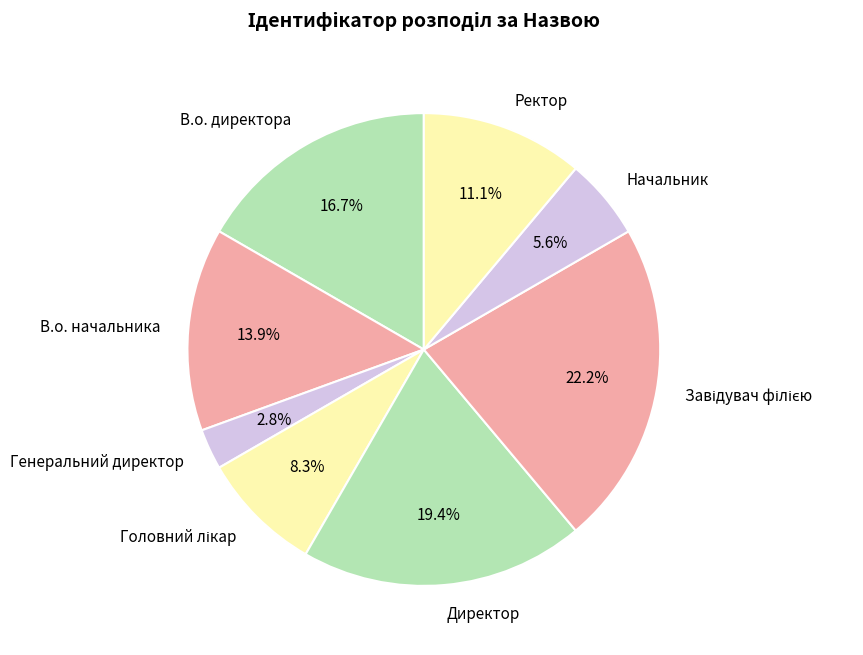

What is the smallest slice in the pie chart?

Генеральний директор